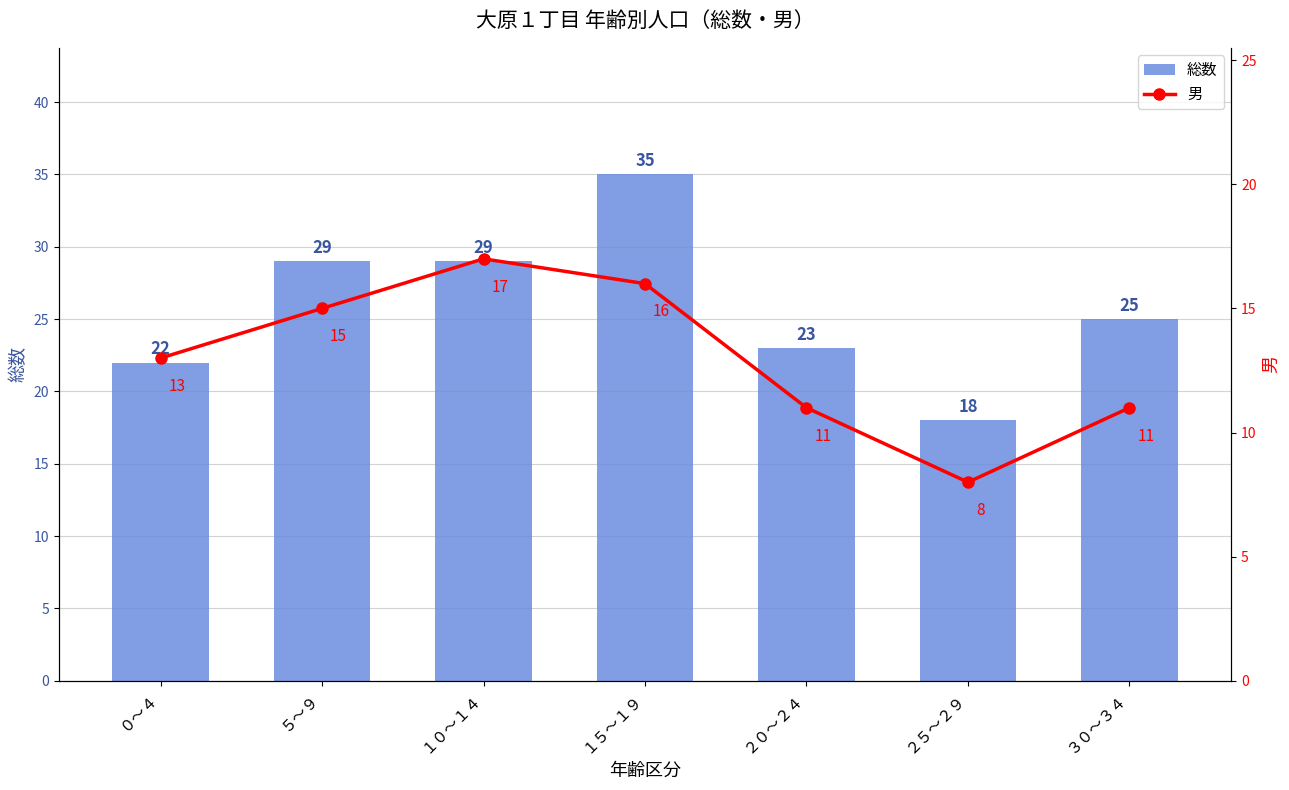

What position from the left is ３０～３４?

7